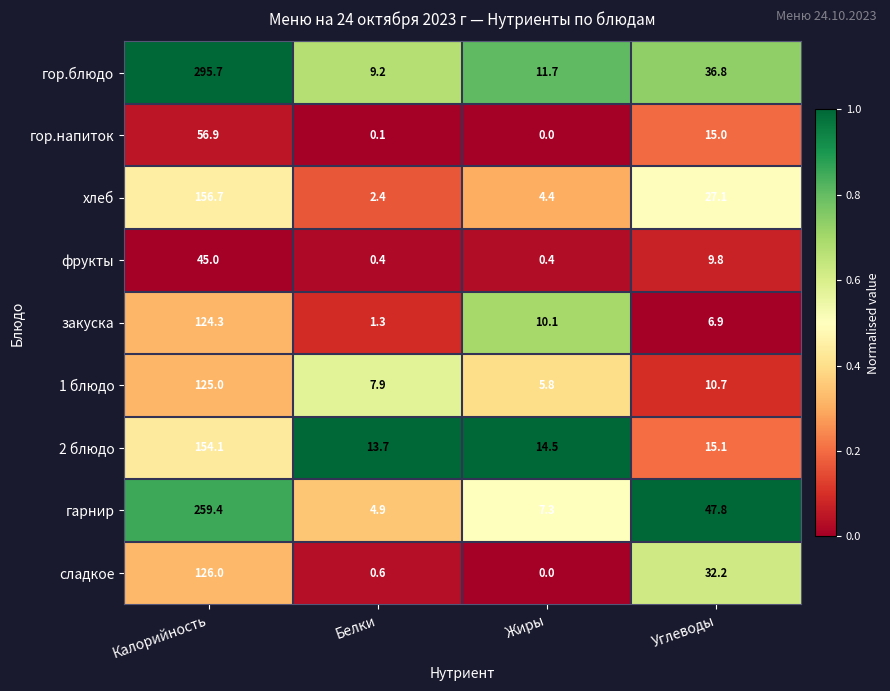

Is it true that 2 блюдо equals 58.1 at Калорийность?

False